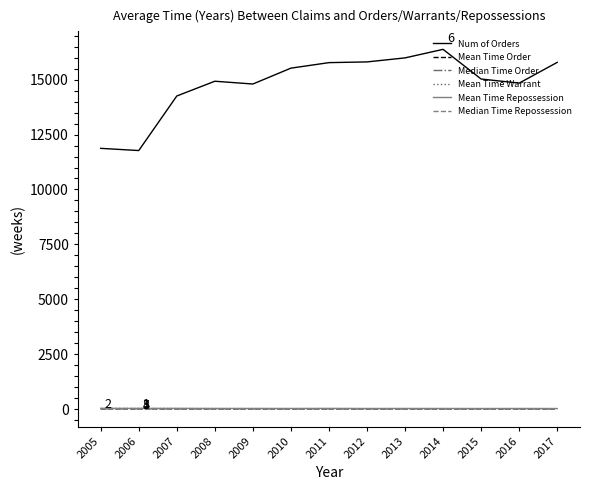

True or false: Median Time Order and Mean Time Order cross at least once.

False